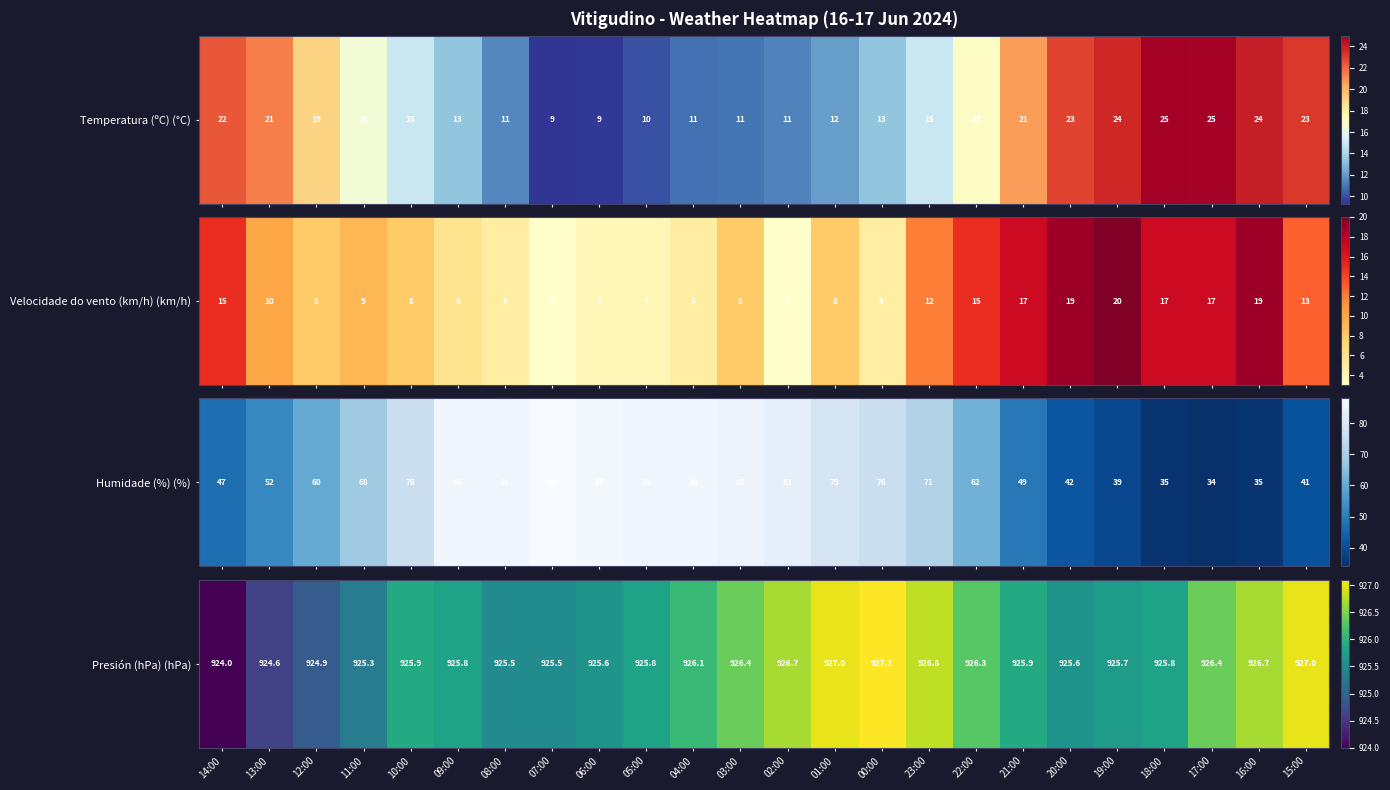

How many values exceed 925?

21